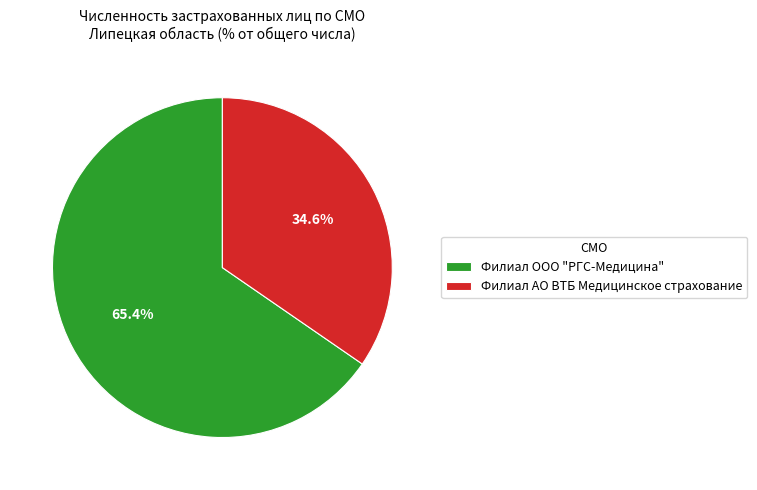

Which category accounts for the majority?

Филиал ООО "РГС-Медицина"